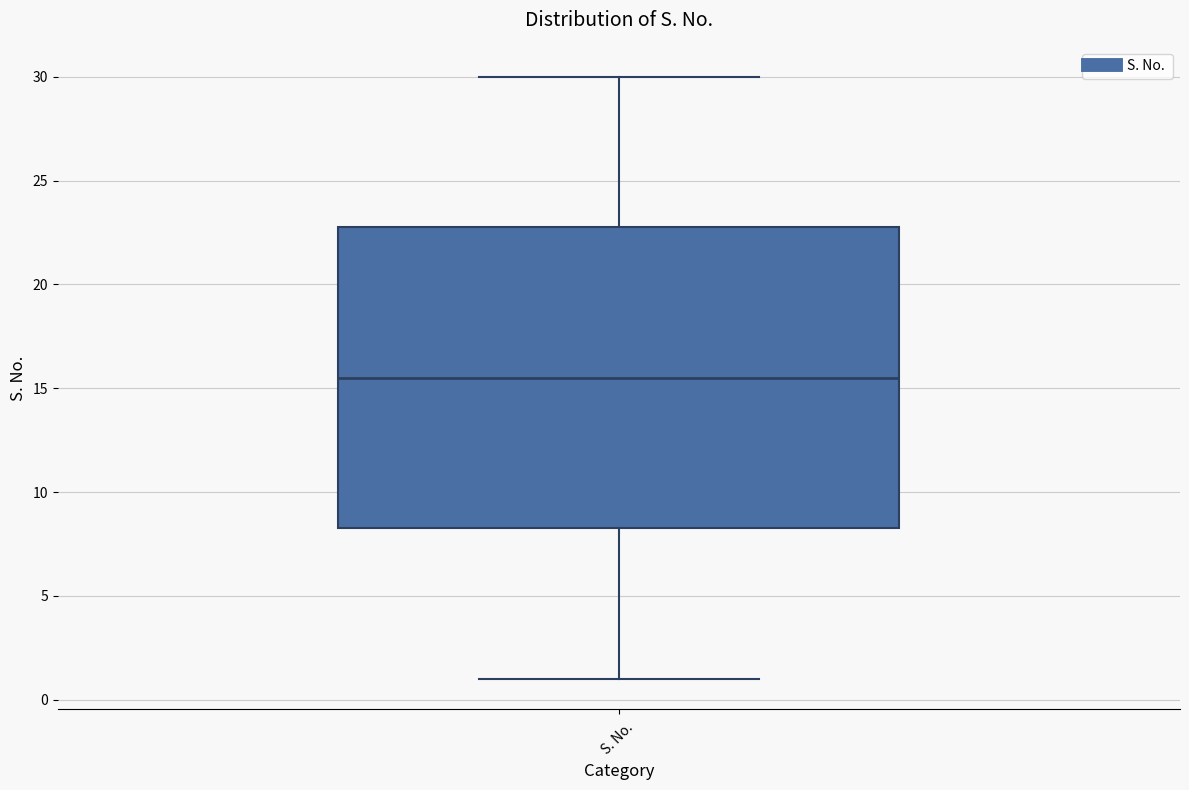

Where is the upper edge of the box for S. No. on the y-axis? The values are not printed on the chart, so give them approximately, as read against the axis.

23.0